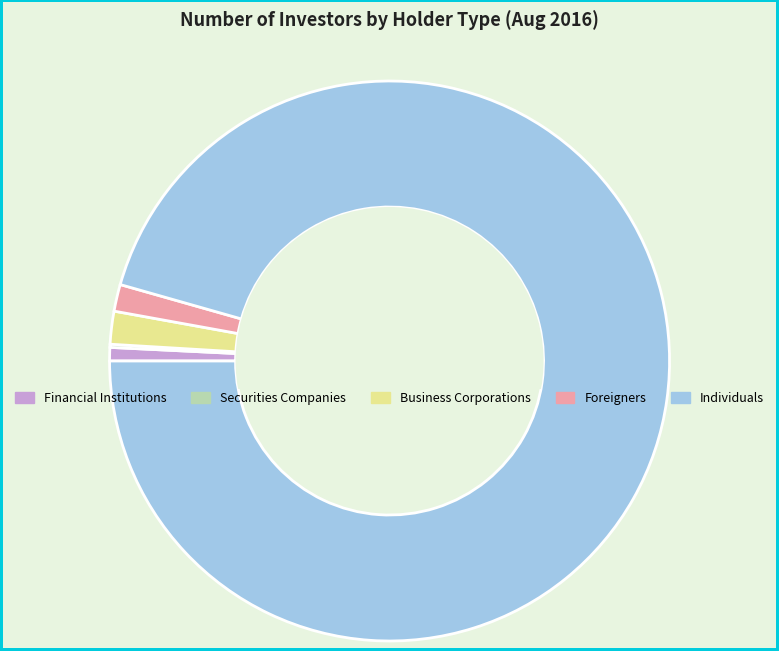

True or false: Financial Institutions accounts for 1% of the total.

True